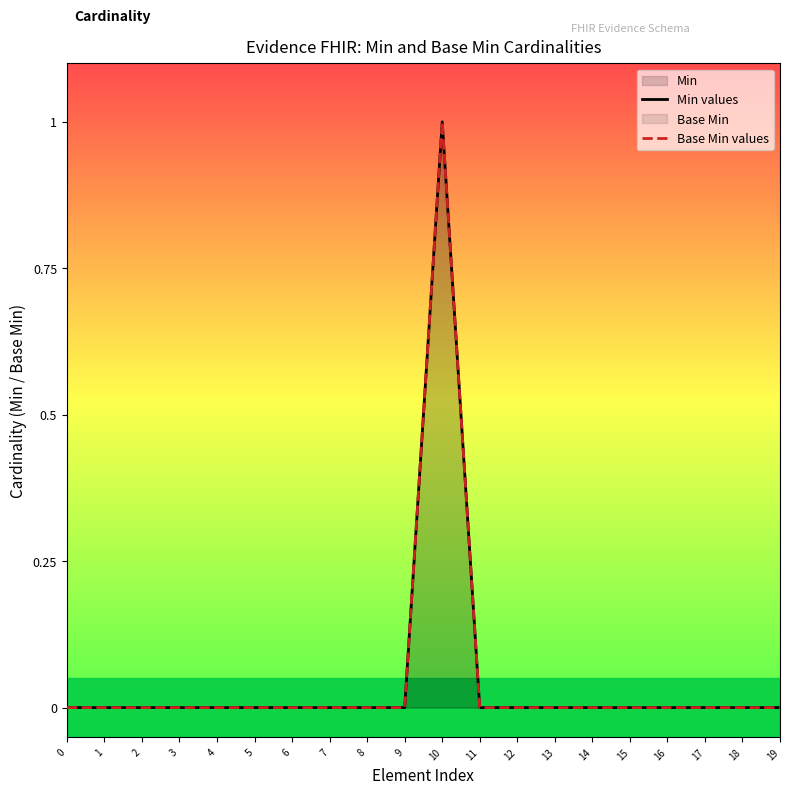

At which category does Min values reach its first local peak?

10